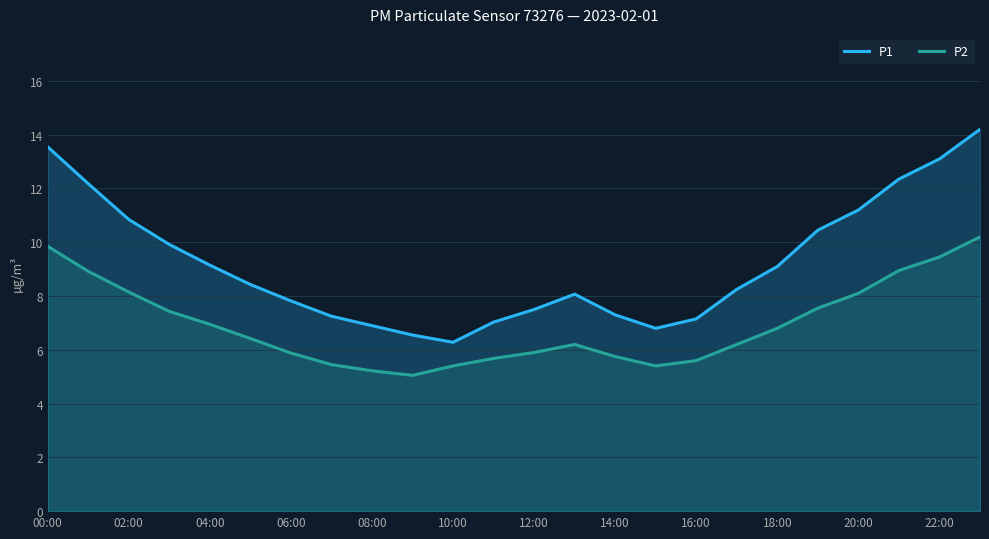

Between 12:00 and 18:00, which series saw the biggest shift?

P1